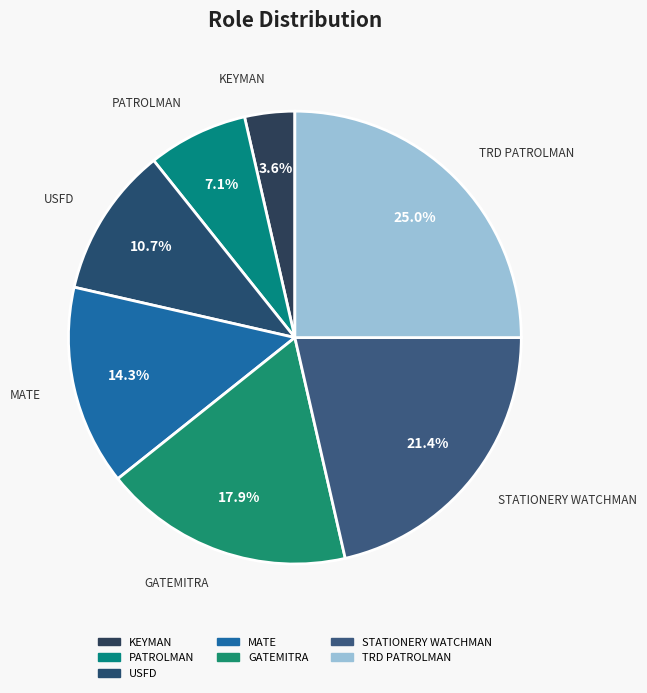

To the nearest percent, what is the average slice percentage?

14%